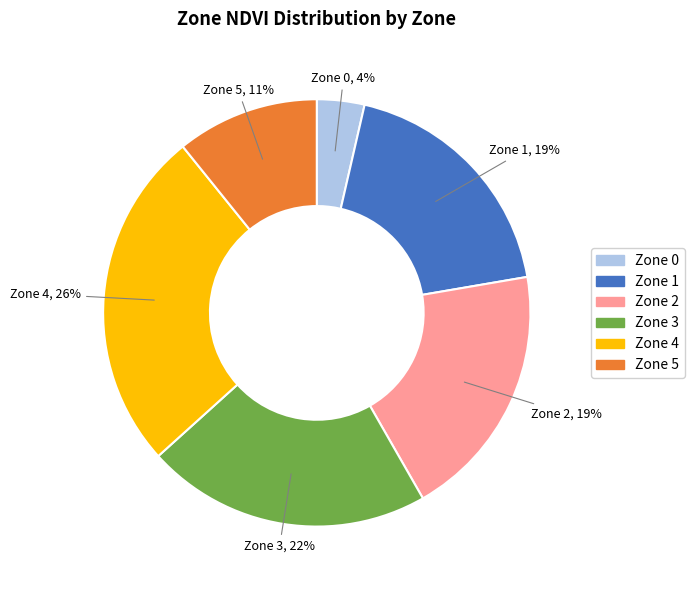

Is there a majority slice in this chart?

No